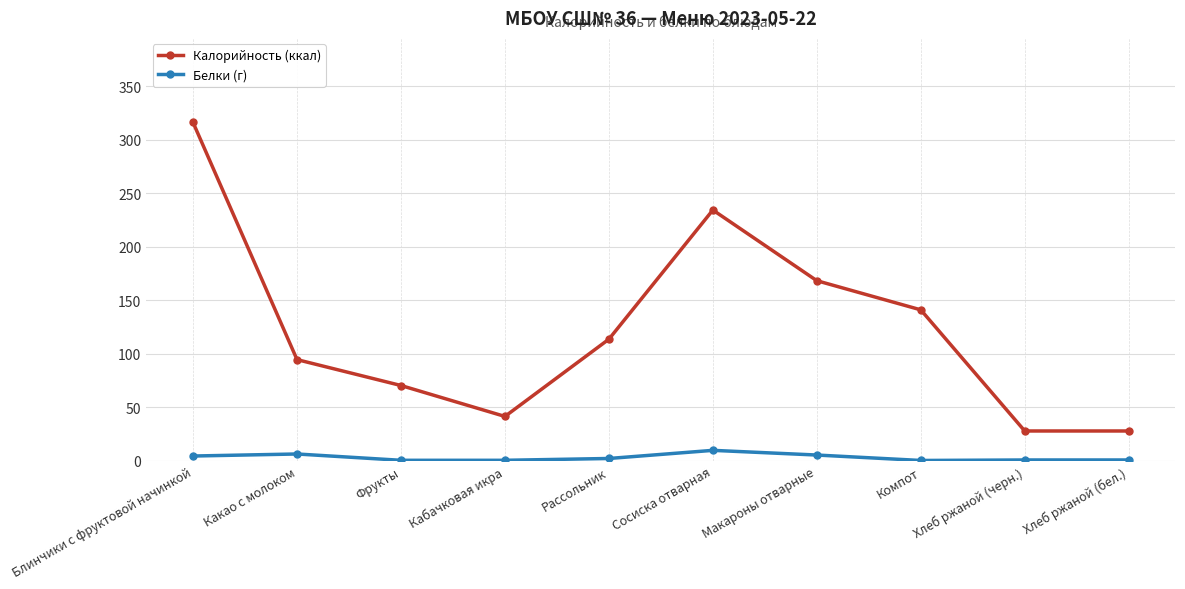

Which series has the largest range (max minus min)?

Калорийность (ккал)